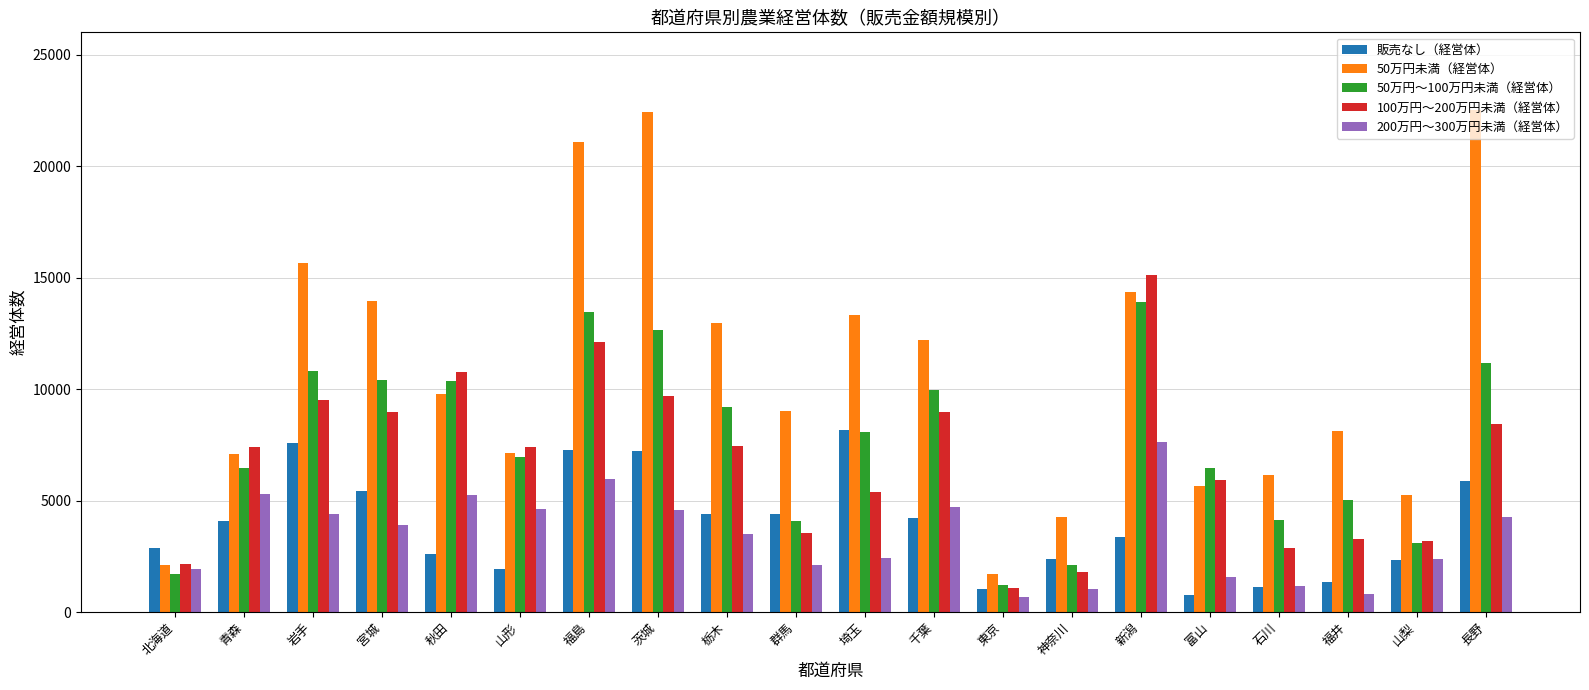

List the series in order of their peak value, lowest first.

200万円～300万円未満（経営体）, 販売なし（経営体）, 50万円～100万円未満（経営体）, 100万円～200万円未満（経営体）, 50万円未満（経営体）